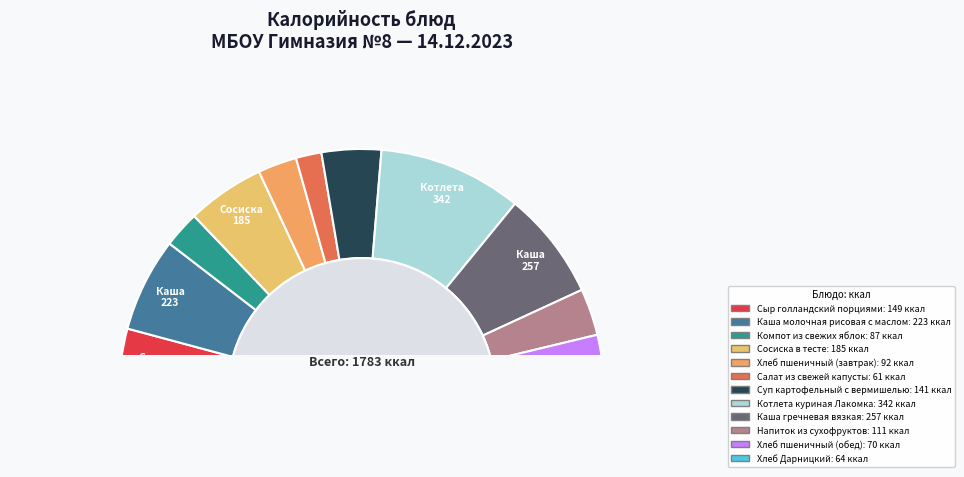

How many segments does this pie chart have?

12